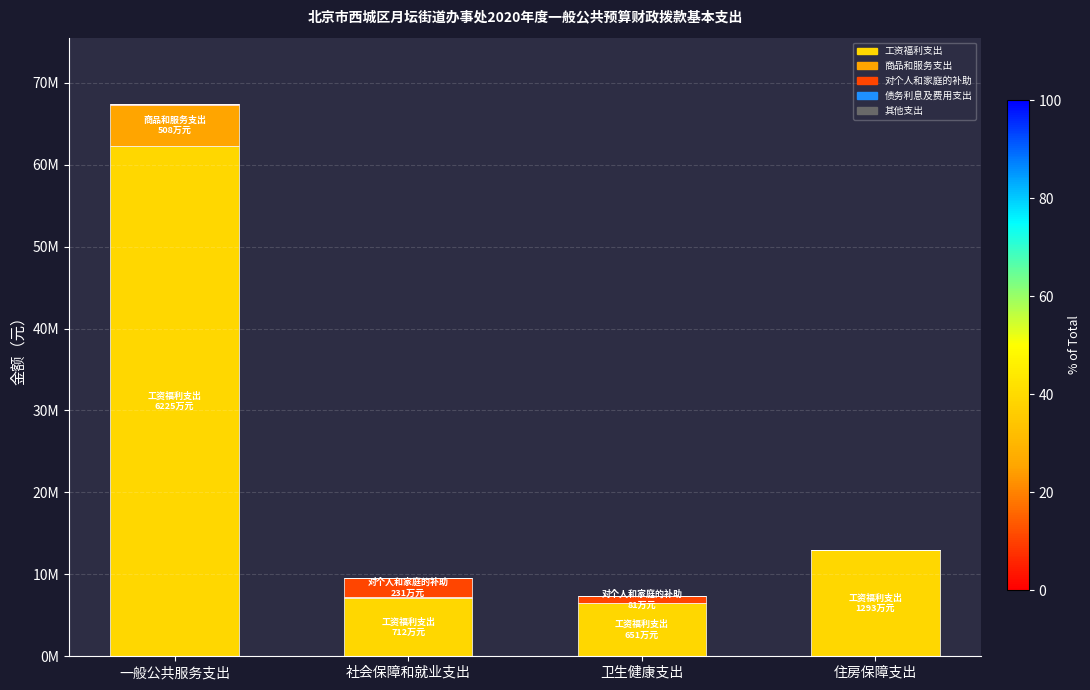

Are the bars grouped side by side (vs. stacked)?

No